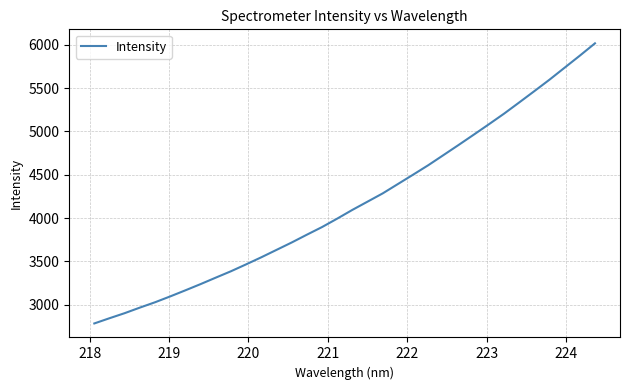

What is the difference between the maximum and minimum values?

3233.5